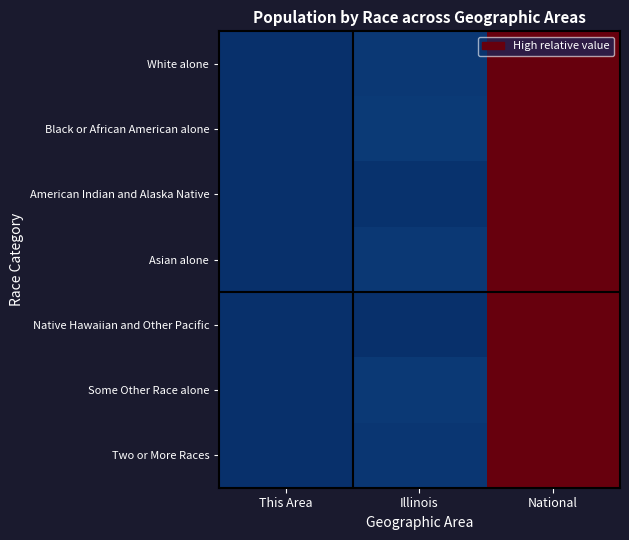

Which series has the widest spread of values?

Black or African American alone